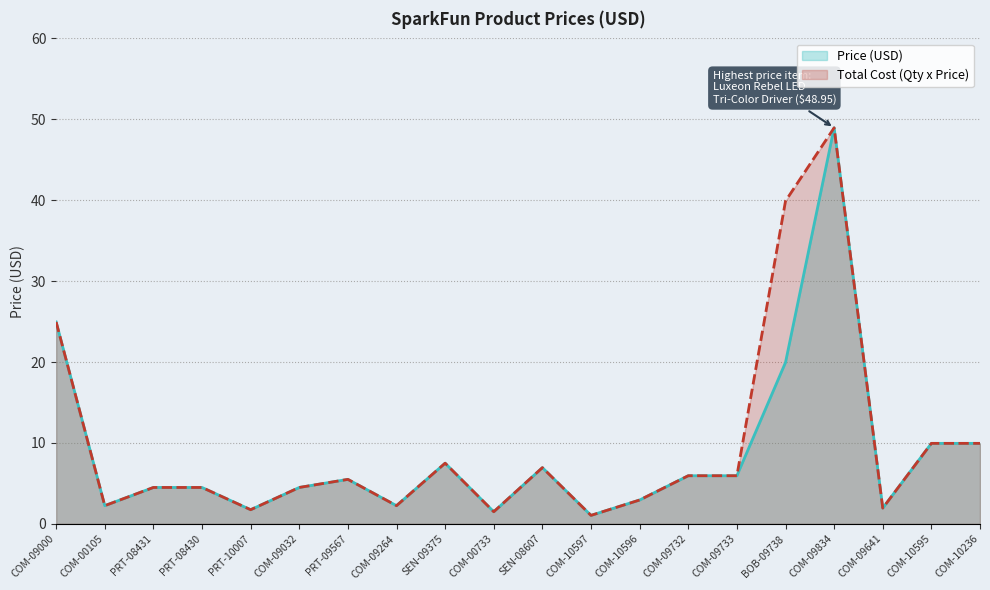

What is the approximate value of Total Cost (Qty x Price) at COM-10597?

1.1